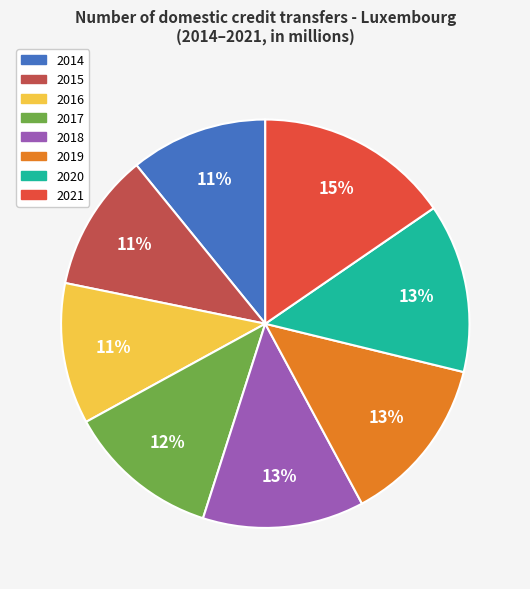

Combined, do 2019 and 2020 account for over 50%?

No